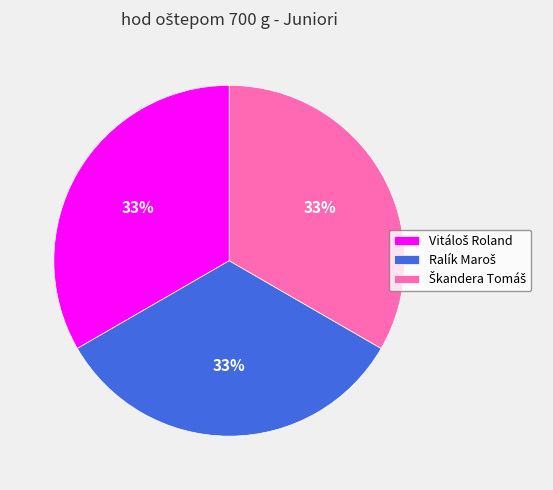

Is there a majority slice in this chart?

No